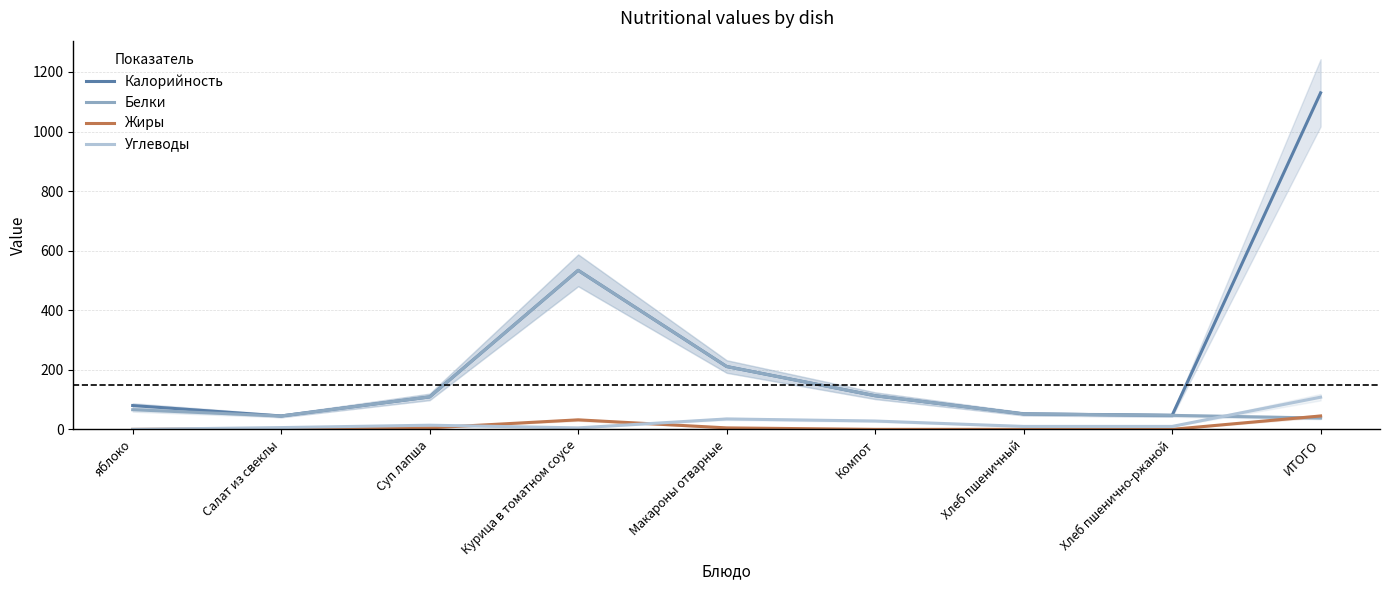

What are all the series names shown in the legend?

Калорийность, Белки, Жиры, Углеводы